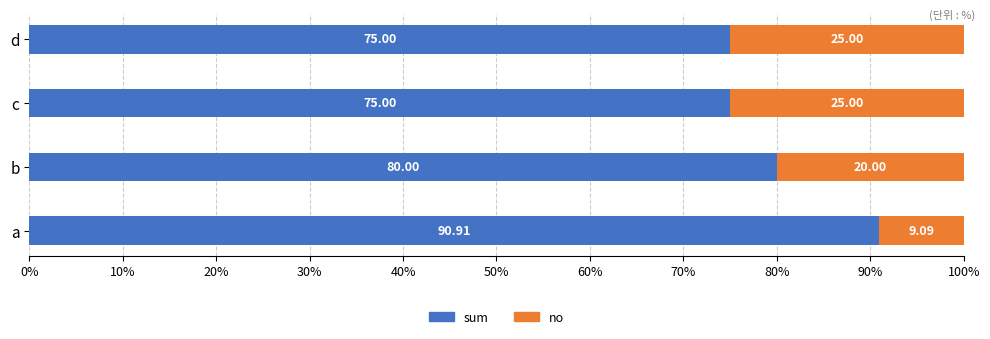

What is the average value of the sum series?

80.2